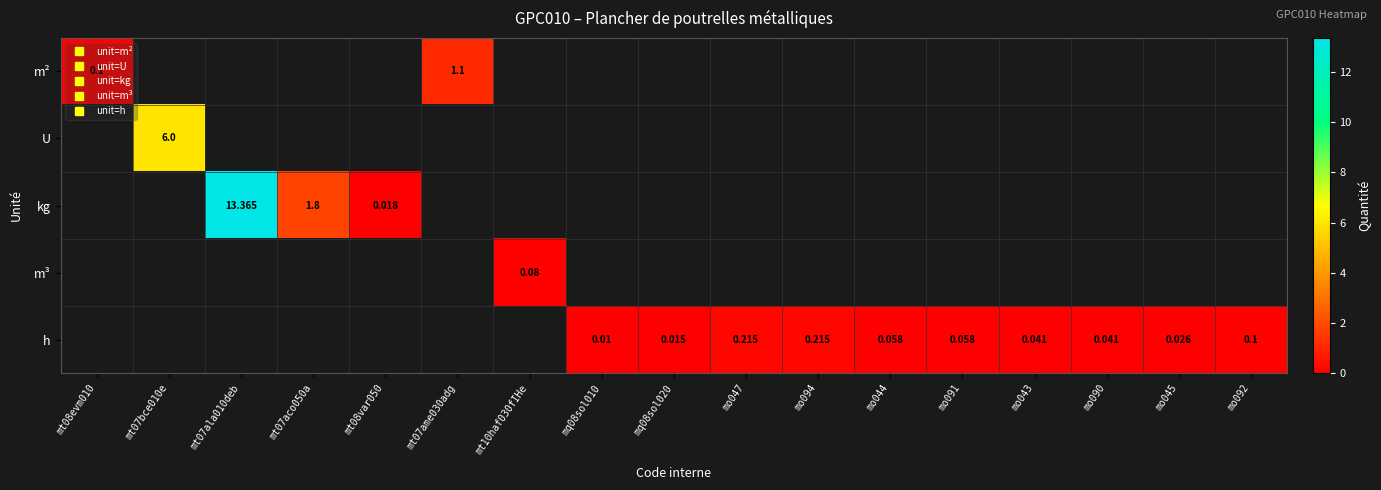

Which label corresponds to the largest value in the chart?

mt07ala010deb